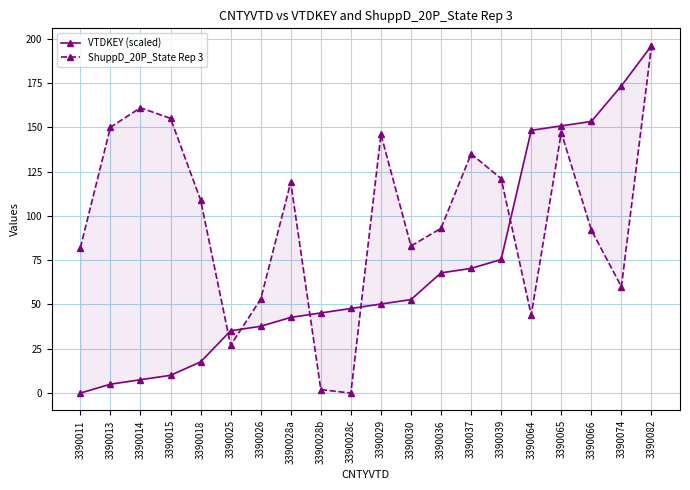

True or false: ShuppD_20P_State Rep 3 has more than 0 points higher than both neighbors.

True